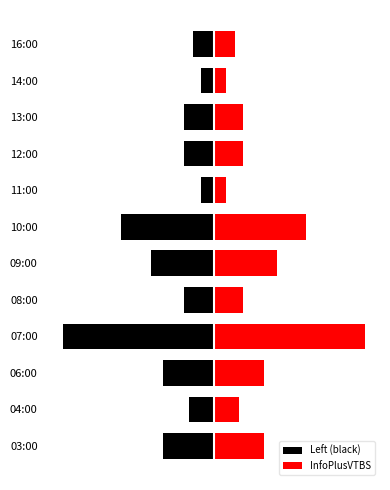

How many values in the Left (black) series exceed -7?

4